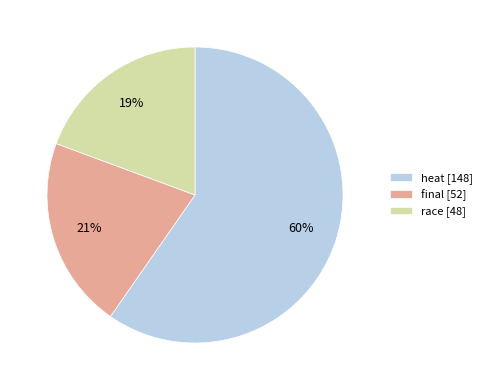

To the nearest percent, what is the average slice percentage?

33%